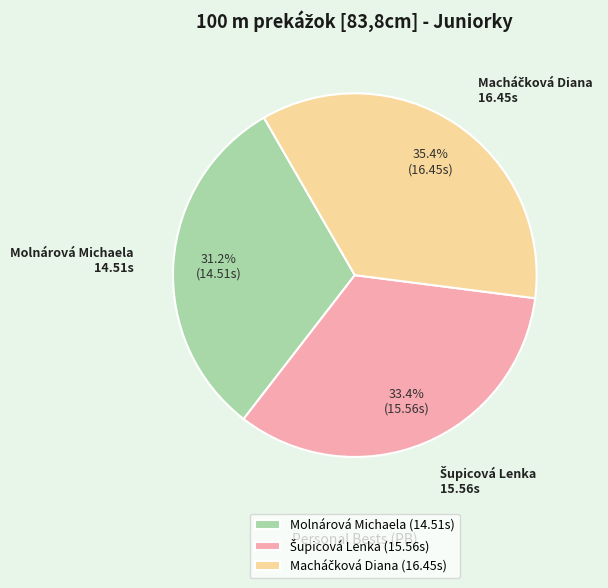

Is Molnárová Michaela the majority of the pie?

No